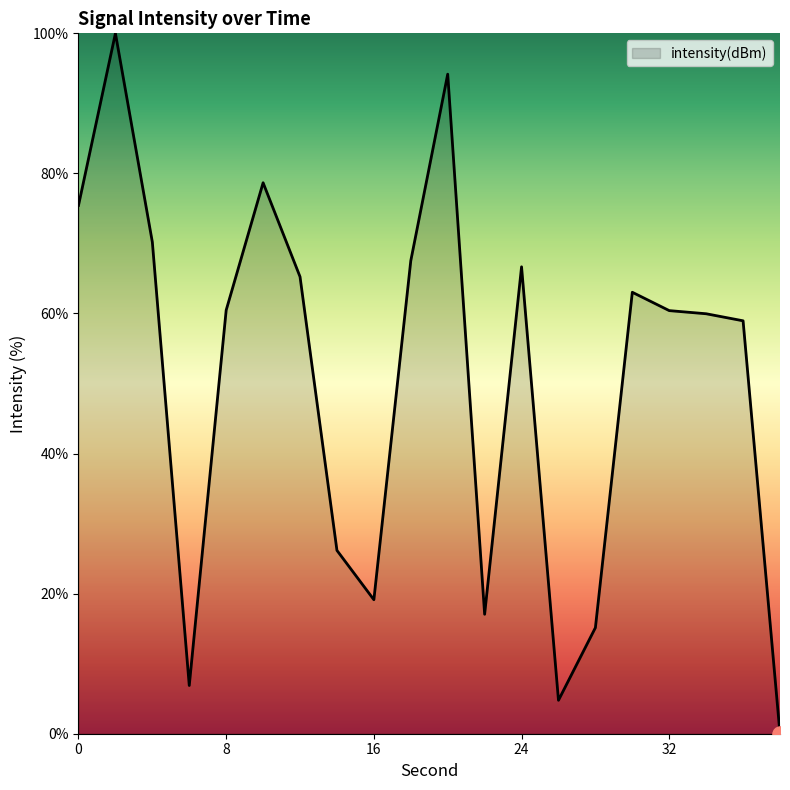

What is the maximum value shown in the chart?

100.0